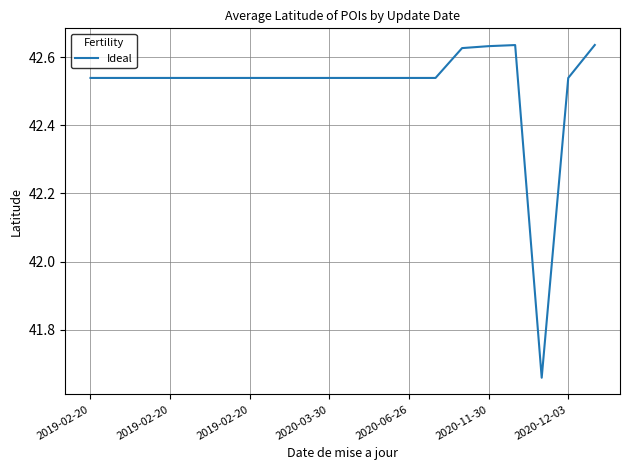

What is the difference between the maximum and minimum values?

1.0